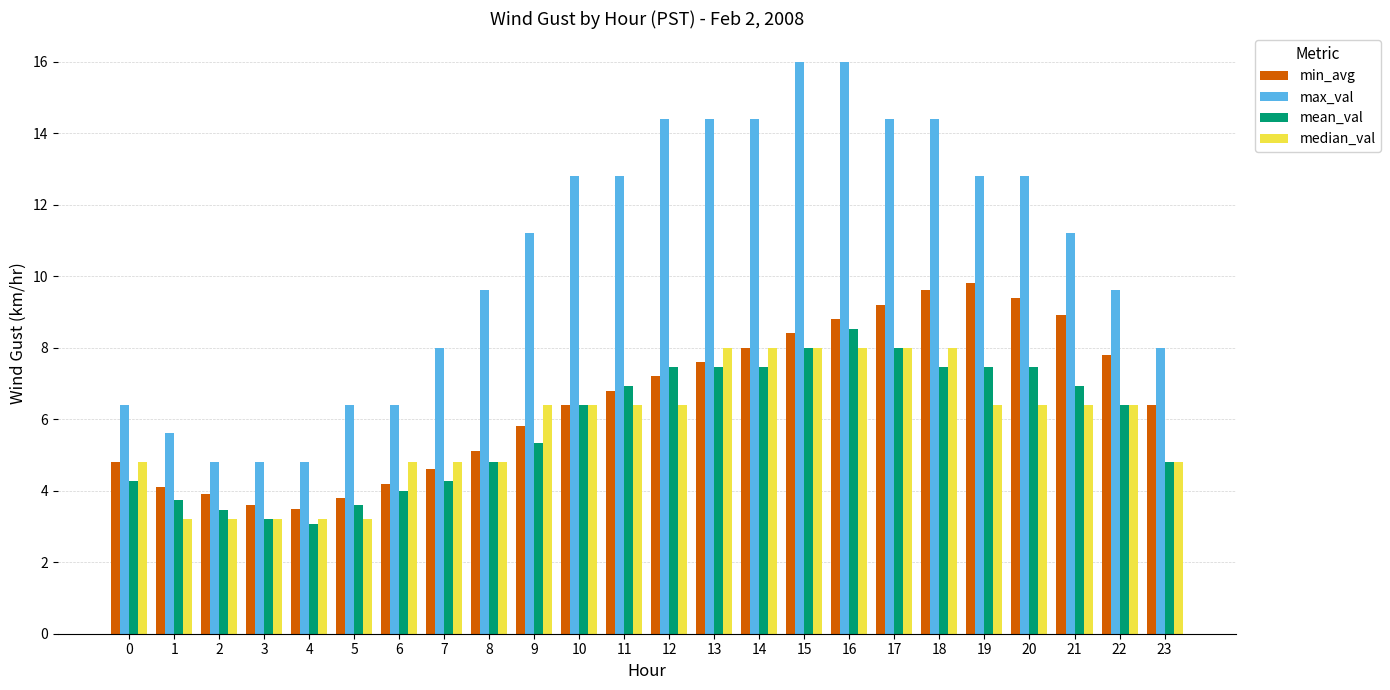

What value does the min_avg series have at 14?

8.0